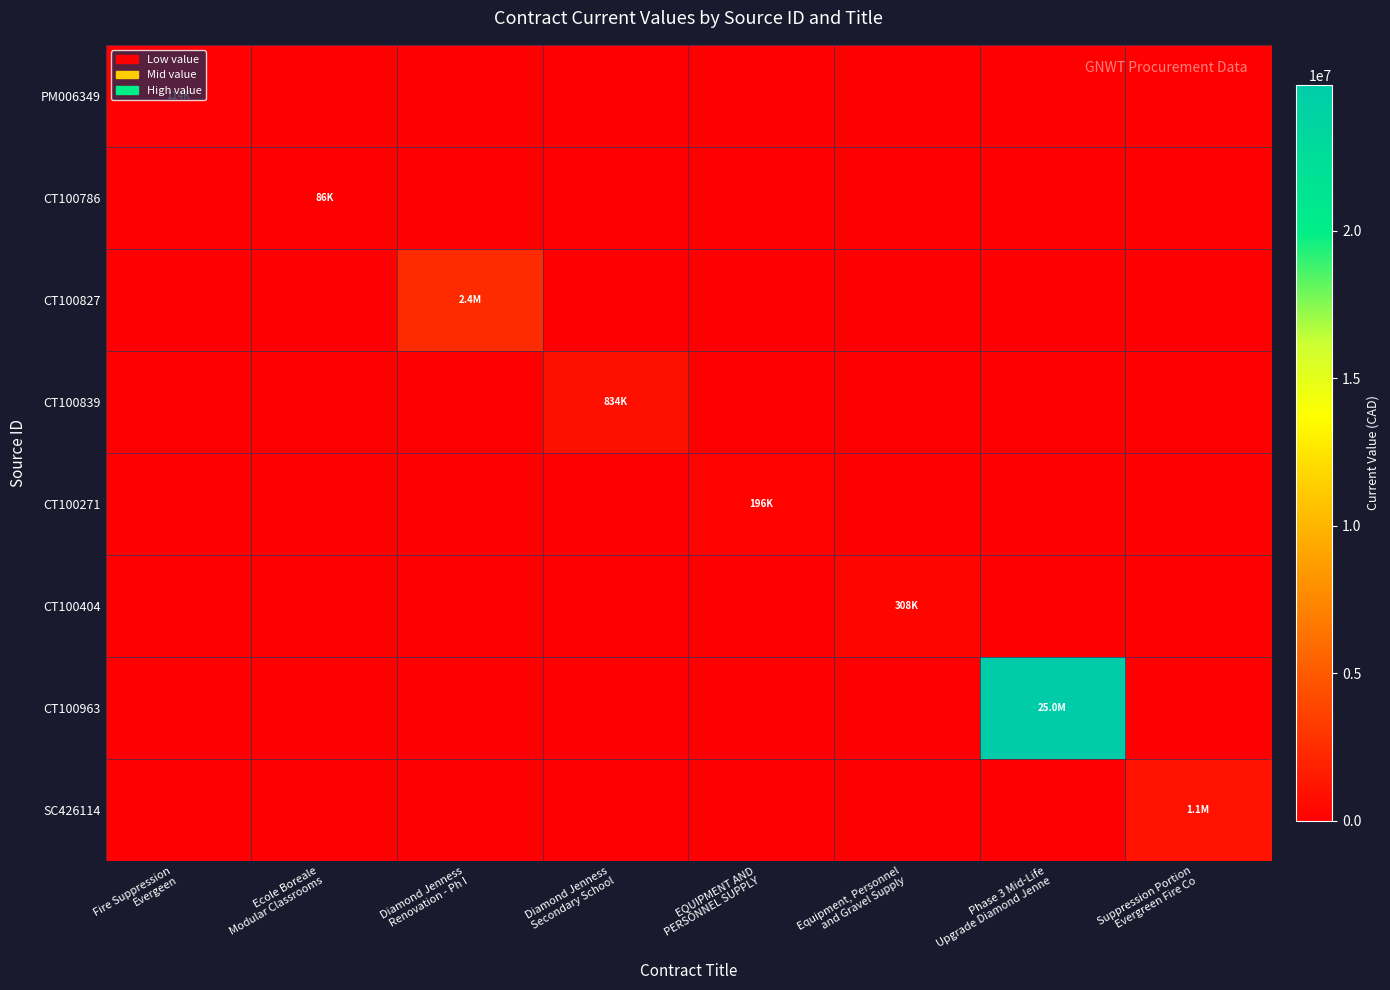

Which has a higher value, Suppression Portion
Evergreen Fire Co or Equipment, Personnel
and Gravel Supply?

Suppression Portion
Evergreen Fire Co